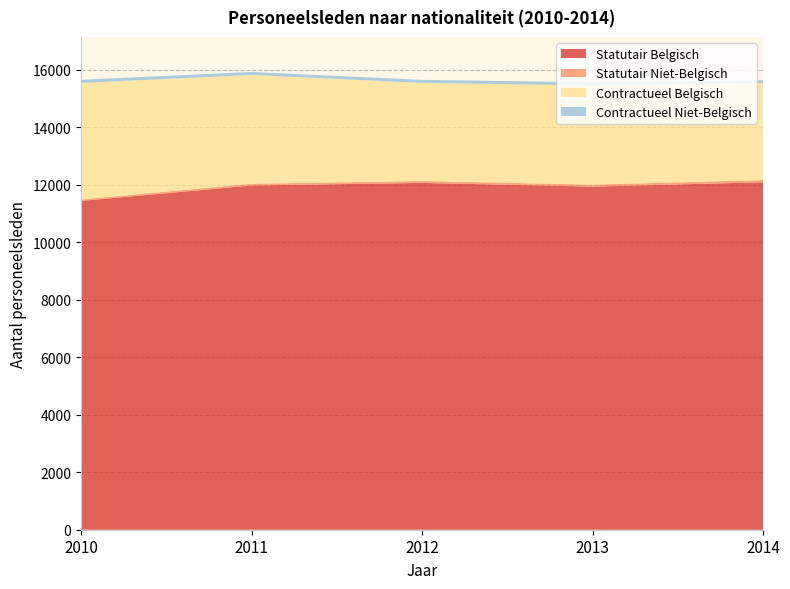

Reading left to right, what are all the values shown in this chart?

Statutair Belgisch: 11441	11977	12067	11938	12091
Statutair Niet-Belgisch: 51	62	67	70	76
Contractueel Belgisch: 4052	3786	3413	3453	3377
Contractueel Niet-Belgisch: 112	103	107	106	98